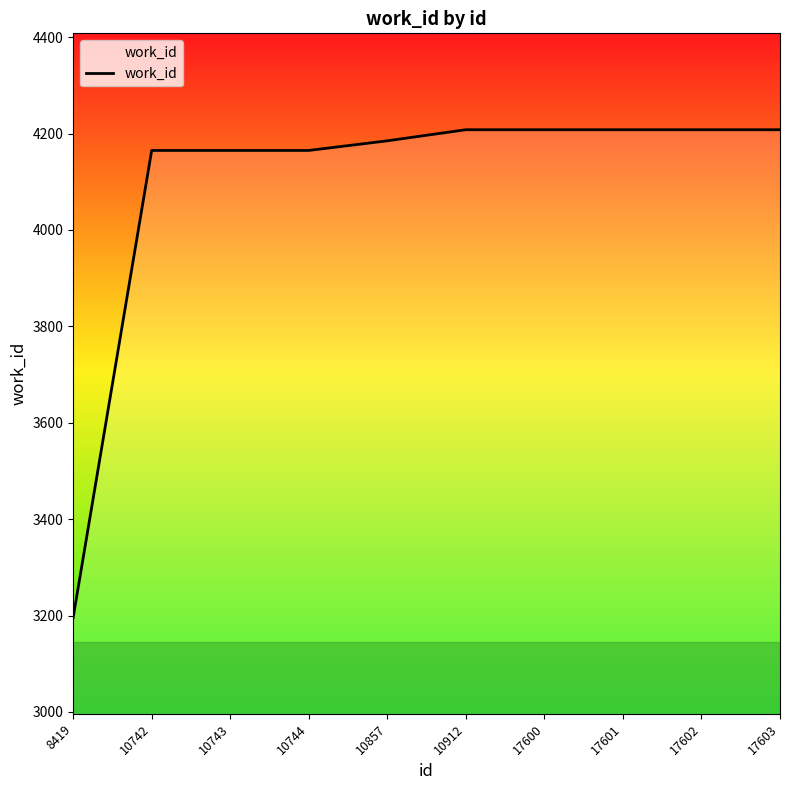

What value does the data have at 10912, to the nearest 100?

4200